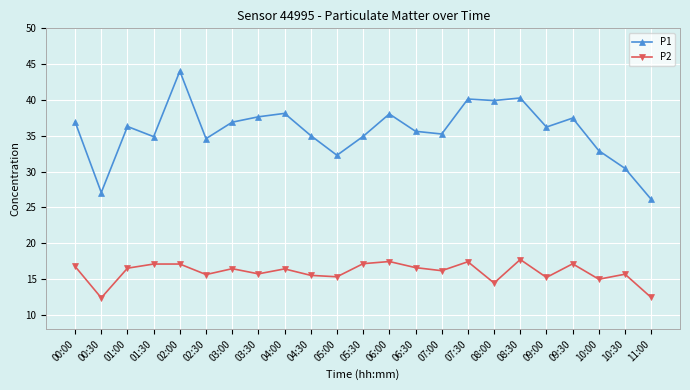

What is the label of the 8th point from the right?

07:30